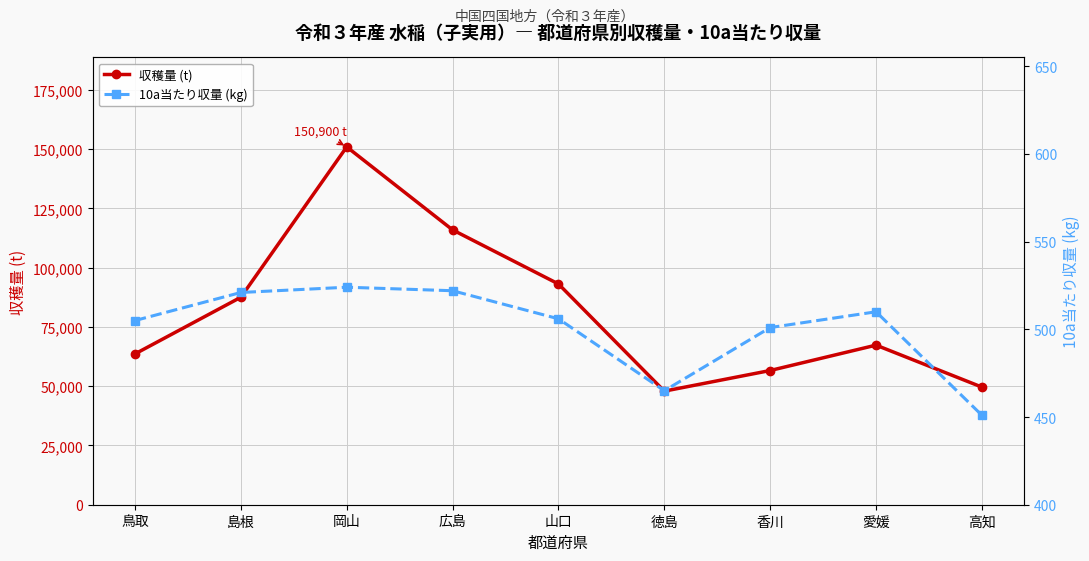

Is it true that 収穫量 (t) equals 47900 at 徳島?

True